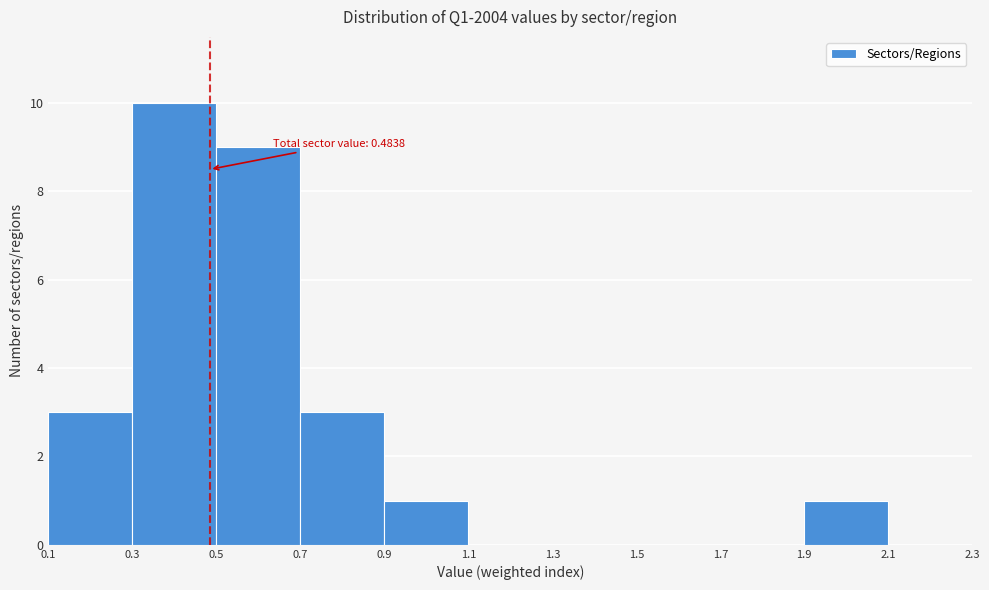

Which range on the x-axis has the tallest bar?

0.3 to 0.5